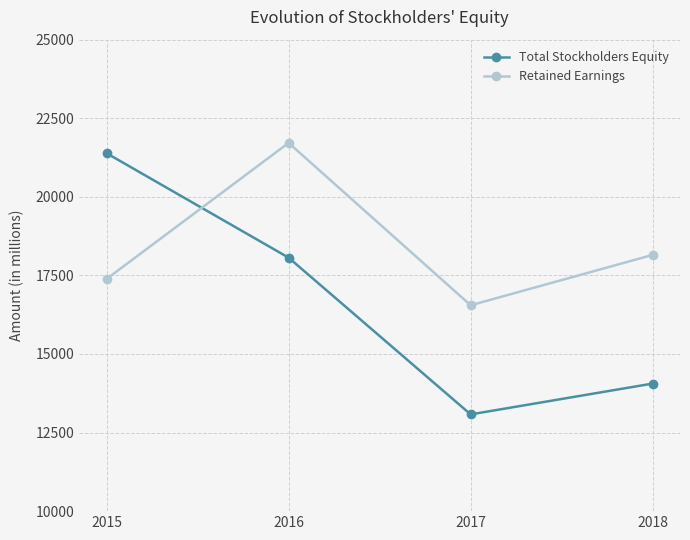

What is the smallest value displayed?

13078